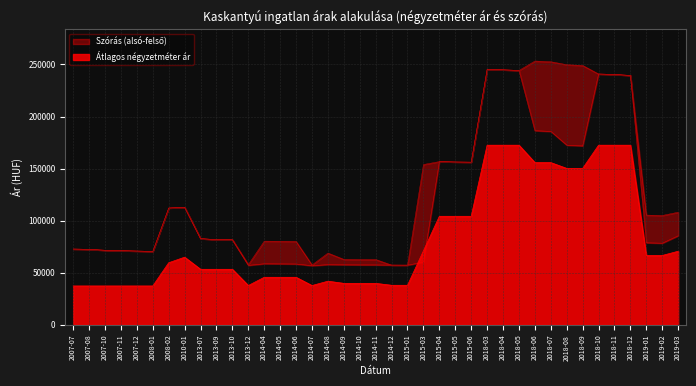

What is the difference between the maximum and minimum values in the Szórás felső határ series?

195945